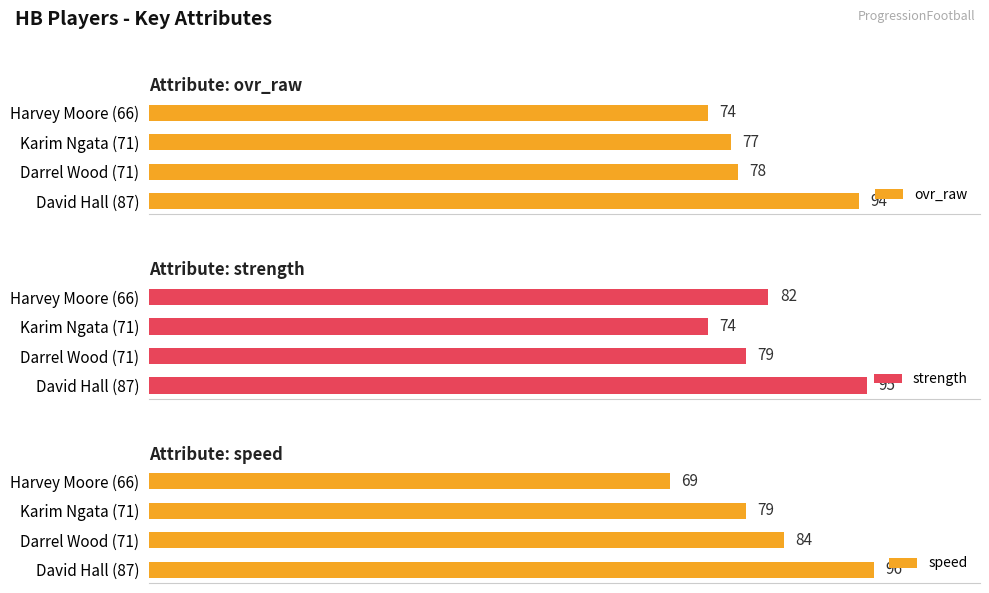

Reading left to right, transcribe all the data shown in this chart.

ovr_raw: 94	78	77	74
strength: 95	79	74	82
speed: 96	84	79	69